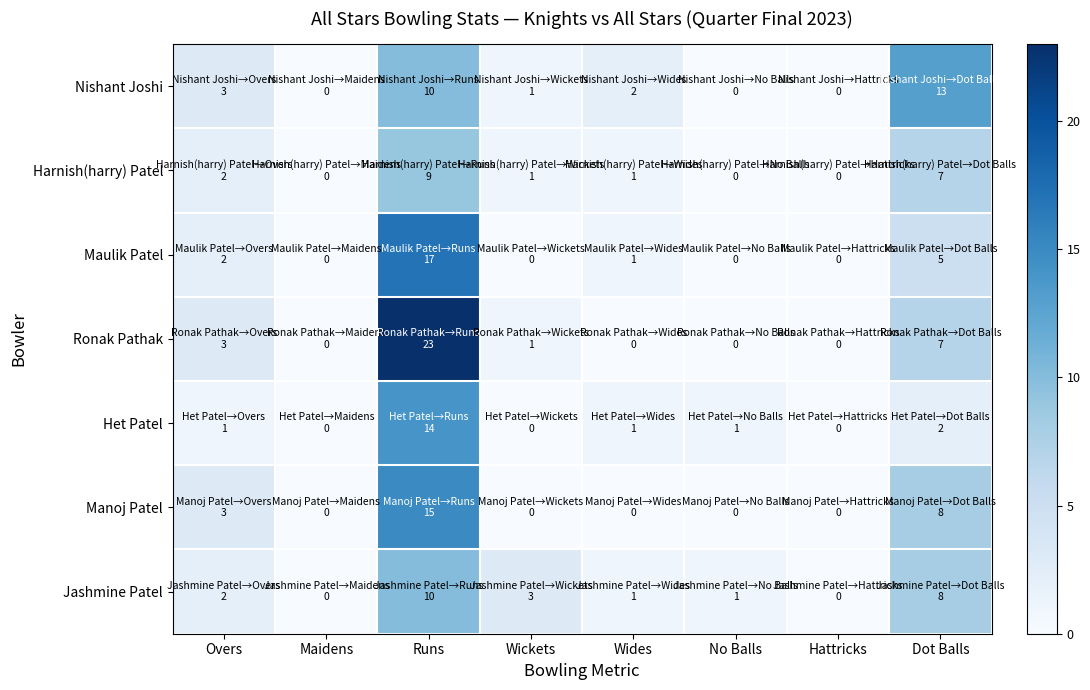

Reading left to right, transcribe all the data shown in this chart.

Nishant Joshi: Overs=3	Maidens=0	Runs=10	Wickets=1	Wides=2	No Balls=0	Hattricks=0	Dot Balls=13
Harnish(harry) Patel: Overs=2	Maidens=0	Runs=9	Wickets=1	Wides=1	No Balls=0	Hattricks=0	Dot Balls=7
Maulik Patel: Overs=2	Maidens=0	Runs=17	Wickets=0	Wides=1	No Balls=0	Hattricks=0	Dot Balls=5
Ronak Pathak: Overs=3	Maidens=0	Runs=23	Wickets=1	Wides=0	No Balls=0	Hattricks=0	Dot Balls=7
Het Patel: Overs=1	Maidens=0	Runs=14	Wickets=0	Wides=1	No Balls=1	Hattricks=0	Dot Balls=2
Manoj Patel: Overs=3	Maidens=0	Runs=15	Wickets=0	Wides=0	No Balls=0	Hattricks=0	Dot Balls=8
Jashmine Patel: Overs=2	Maidens=0	Runs=10	Wickets=3	Wides=1	No Balls=1	Hattricks=0	Dot Balls=8